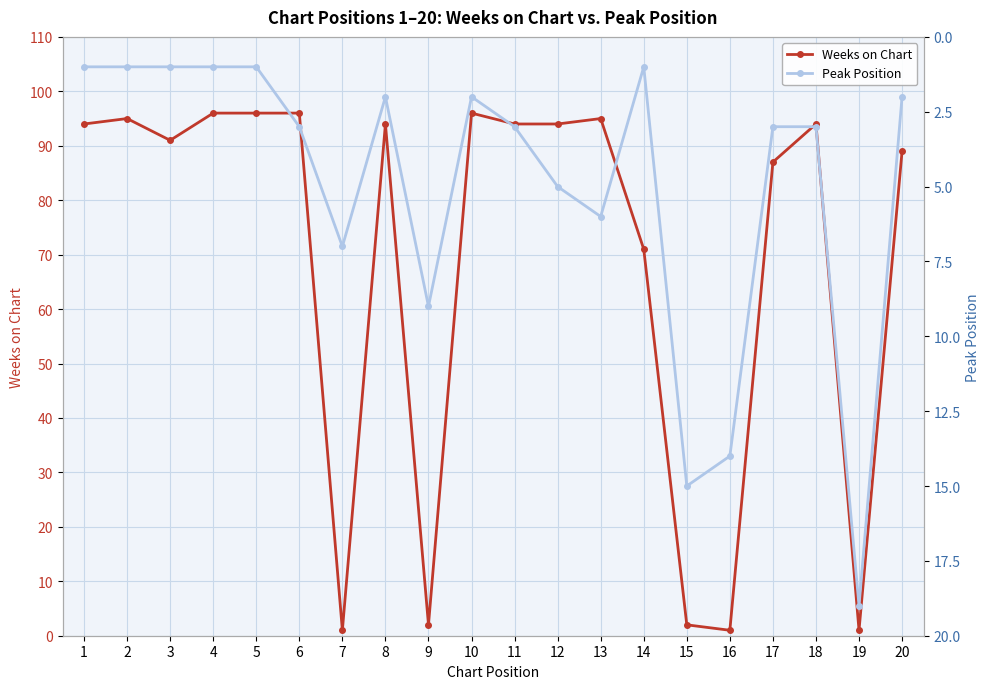

After their last crossing, which series has the higher values: Weeks on Chart or Peak Position?

Weeks on Chart